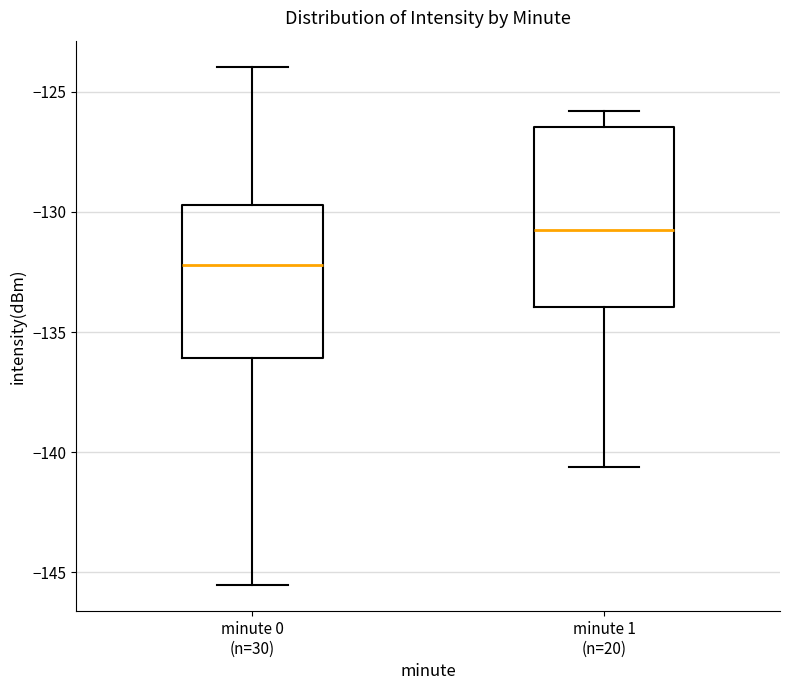

Which box has the lowest median line?

minute 0 (n=30)